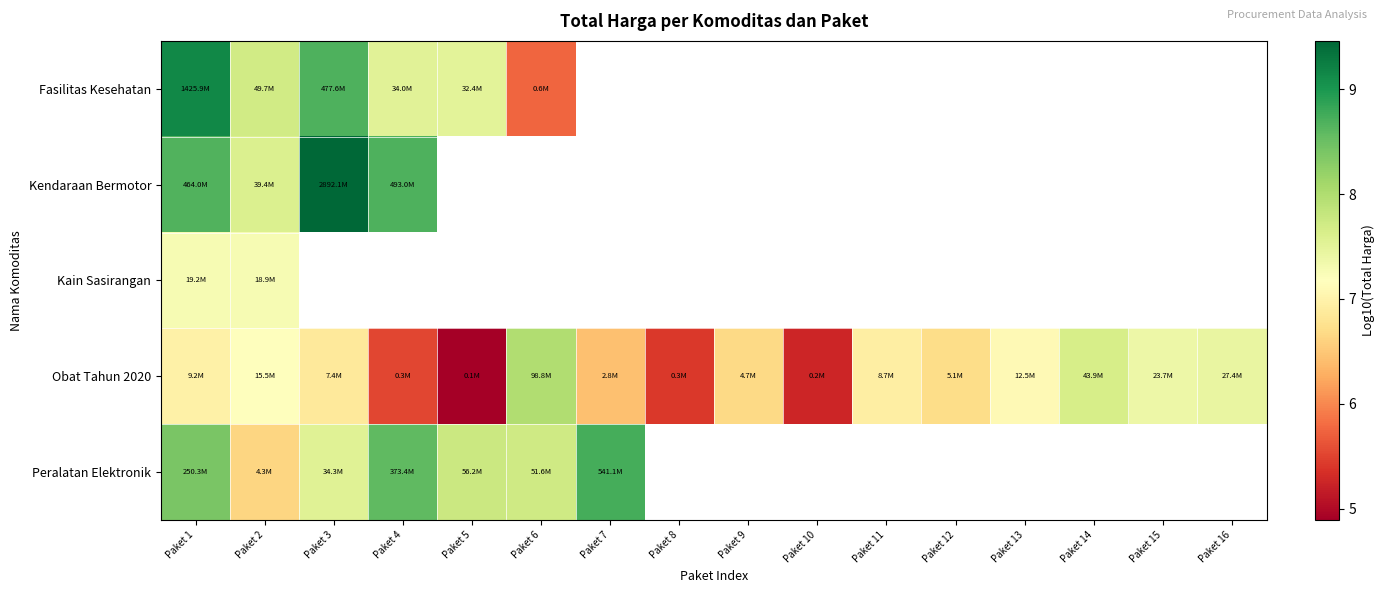

The Kendaraan Bermotor series shows 4.1 at Paket 4. True or false?

False